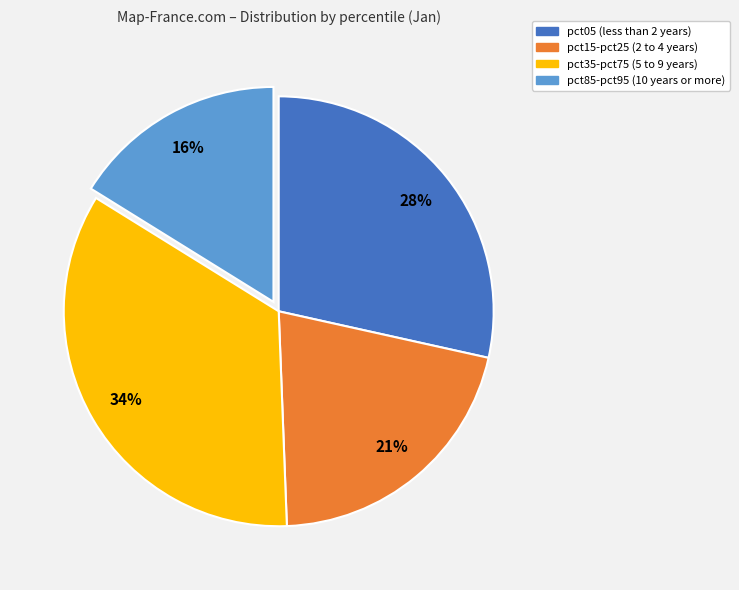

To the nearest percent, what percentage of the pie is pct15-pct25 (2 to 4 years)?

21%